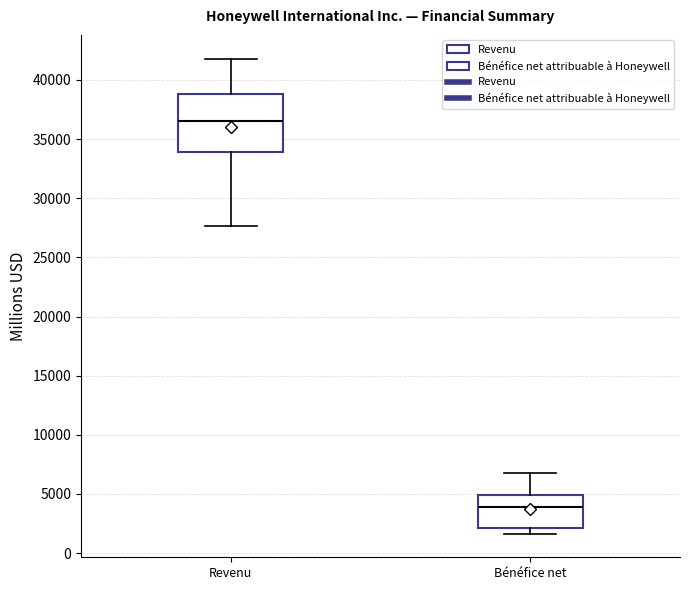

Reading left to right, read every box against the y-axis: the position of its median line, the range the box covers, and the ends of its whiskers. The values are not printed on the chart, so give them approximately, as read against the axis.

Revenu: median 36500, box 34000 to 39000, whiskers 27500 to 42000
Bénéfice net: median 4000, box 2000 to 5000, whiskers 1500 to 7000